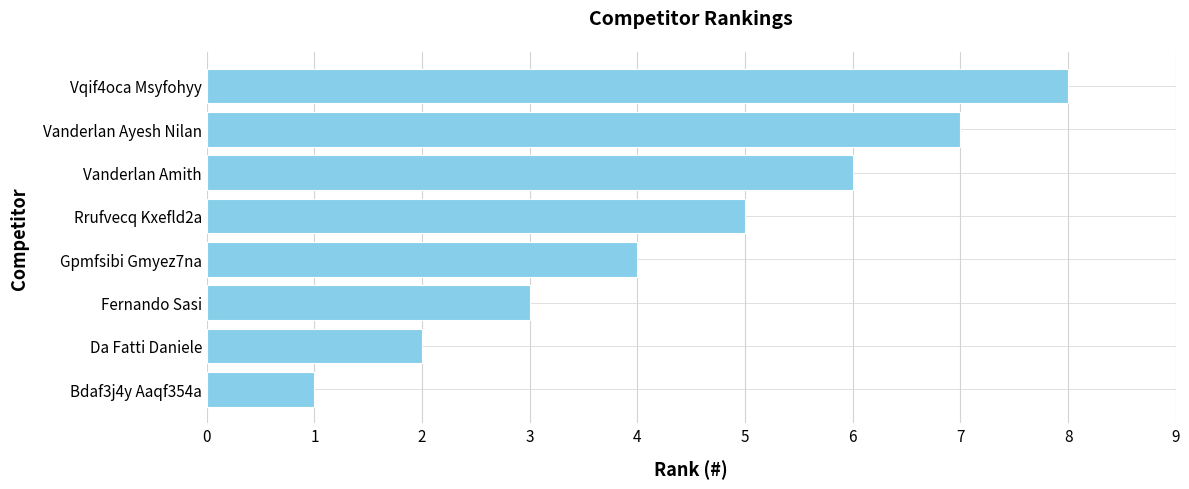

What is the sum of all values?

36